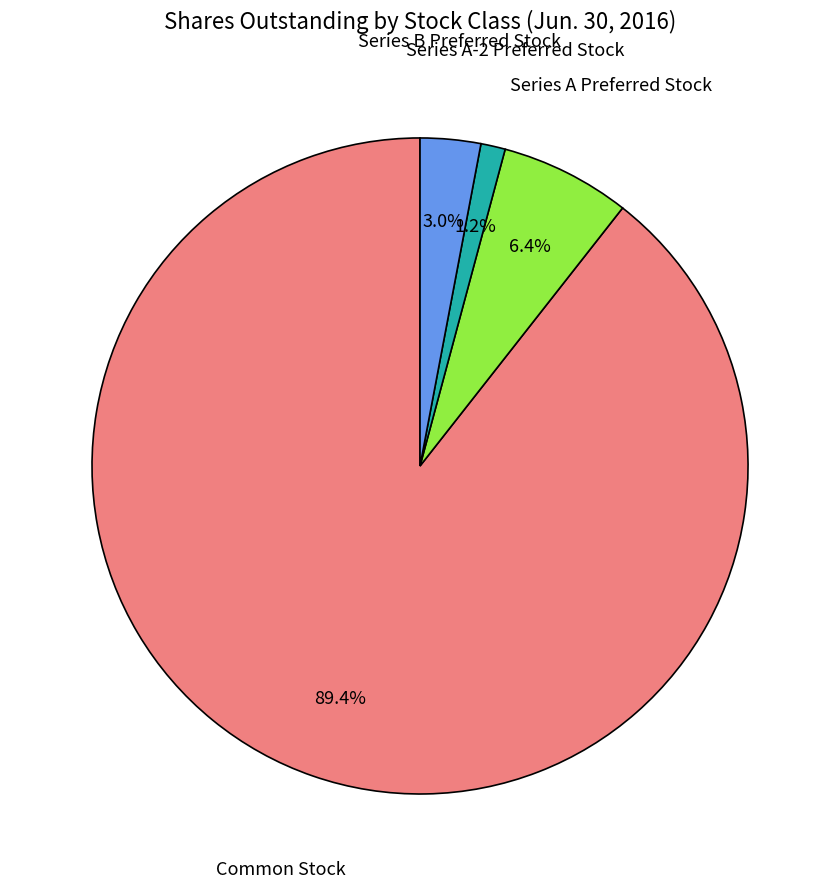

Is there any slice that represents more than half of the pie?

Yes